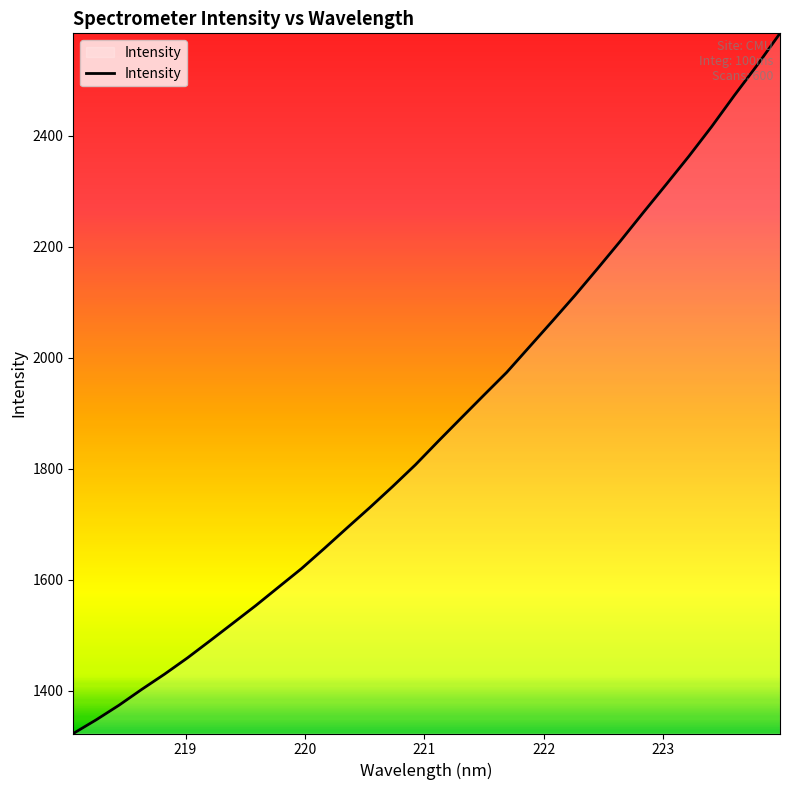

Reading right to left, extract all data points from this chart.

2585.0	2527.7	2473.3	2416.9	2363.5	2312.6	2262.2	2211.1	2161.5	2112.8	2066.1	2020.0	1973.9	1932.9	1891.5	1850.0	1807.6	1768.4	1730.5	1693.8	1656.7	1620.3	1587.2	1553.9	1522.2	1490.6	1459.4	1430.2	1402.7	1374.1	1347.8	1323.3